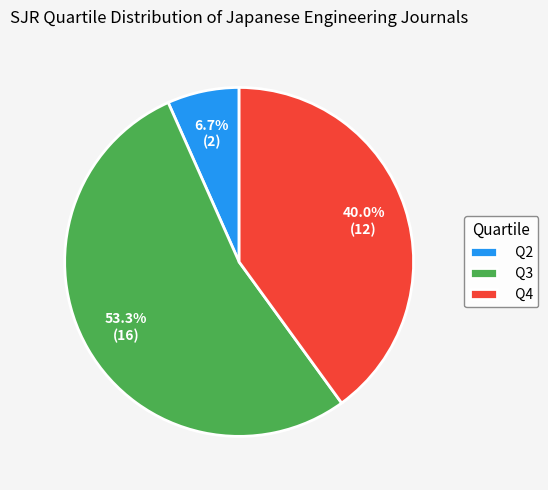

The Q4 slice represents 33% of the pie. True or false?

False